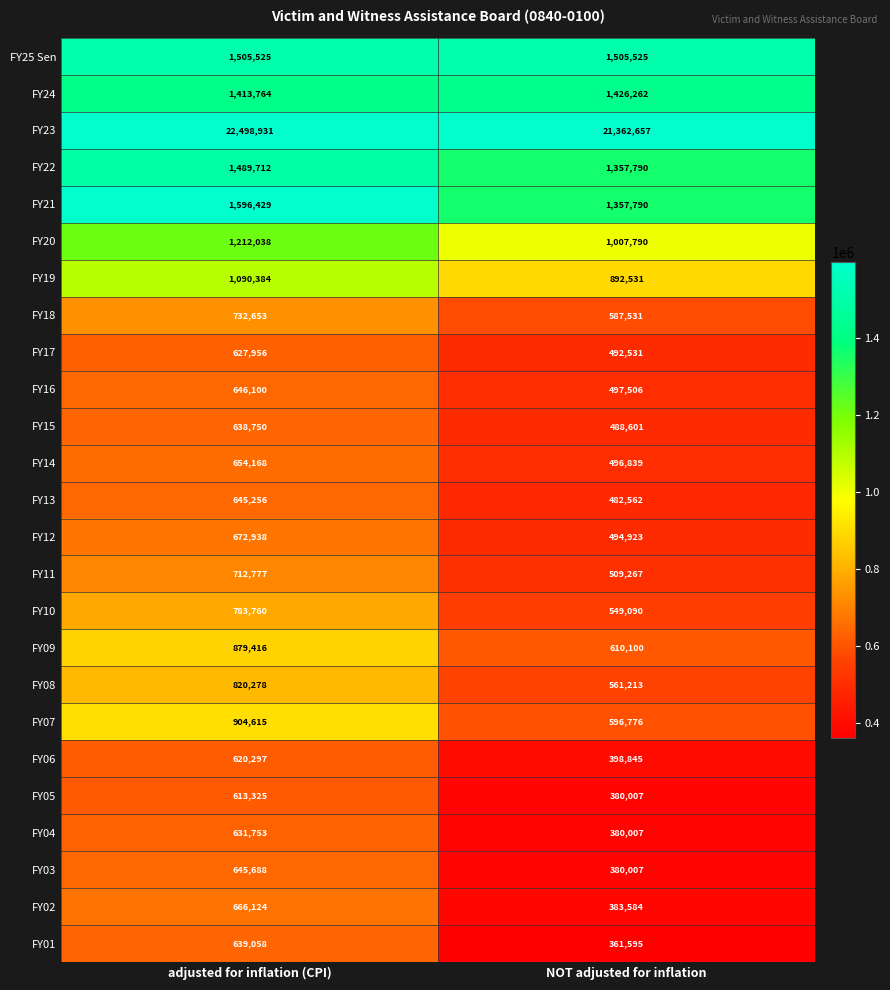

What is the difference between the FY13 values at NOT adjusted for inflation and adjusted for inflation (CPI)?

162694